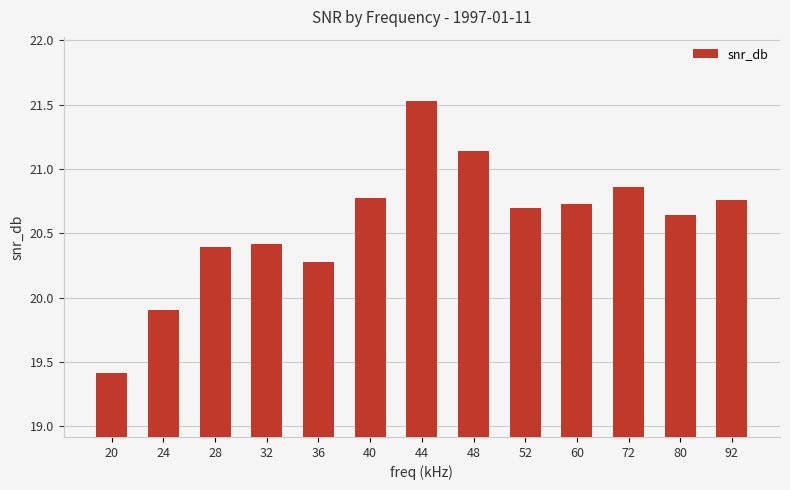

What is the sum of the values at 28 and 80?

41.0